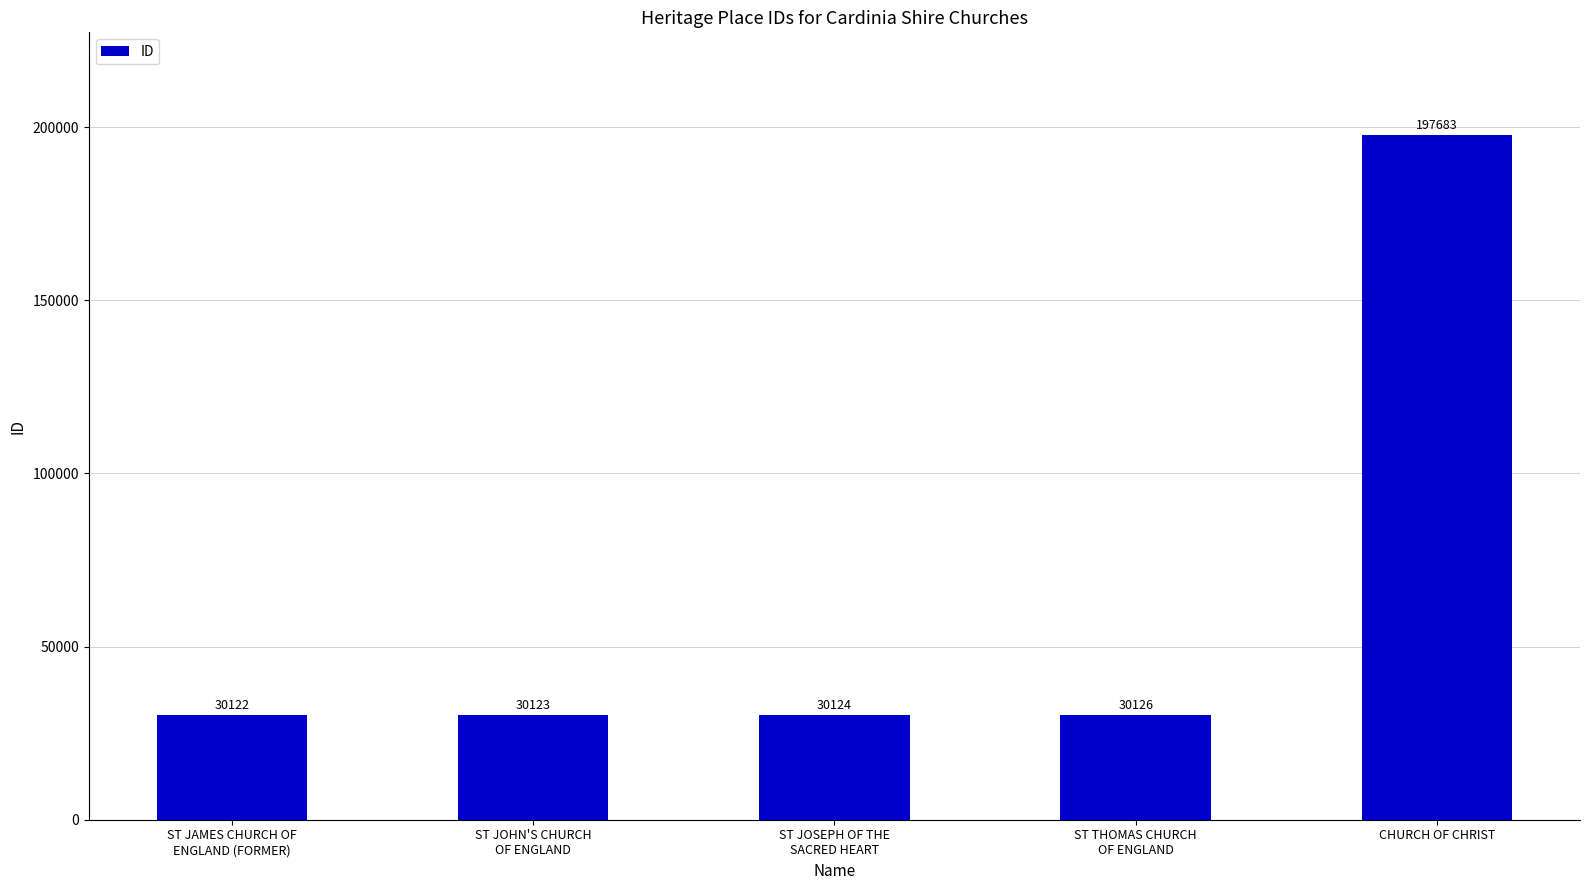

Are the bars horizontal?

No